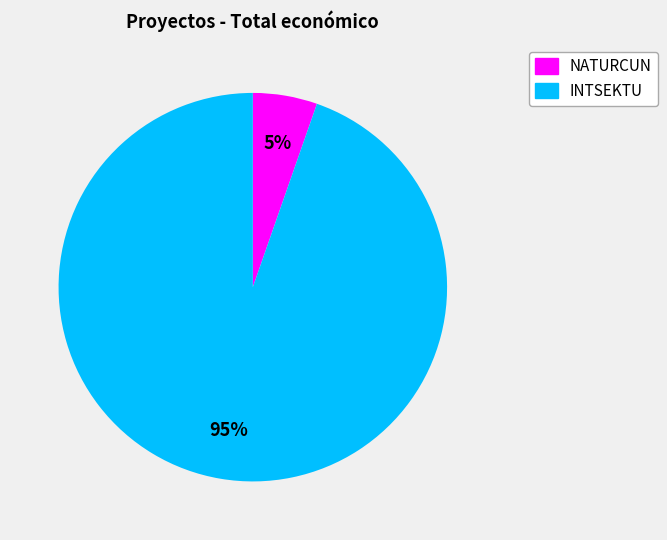

Is it true that INTSEKTU is 95% of the pie?

True